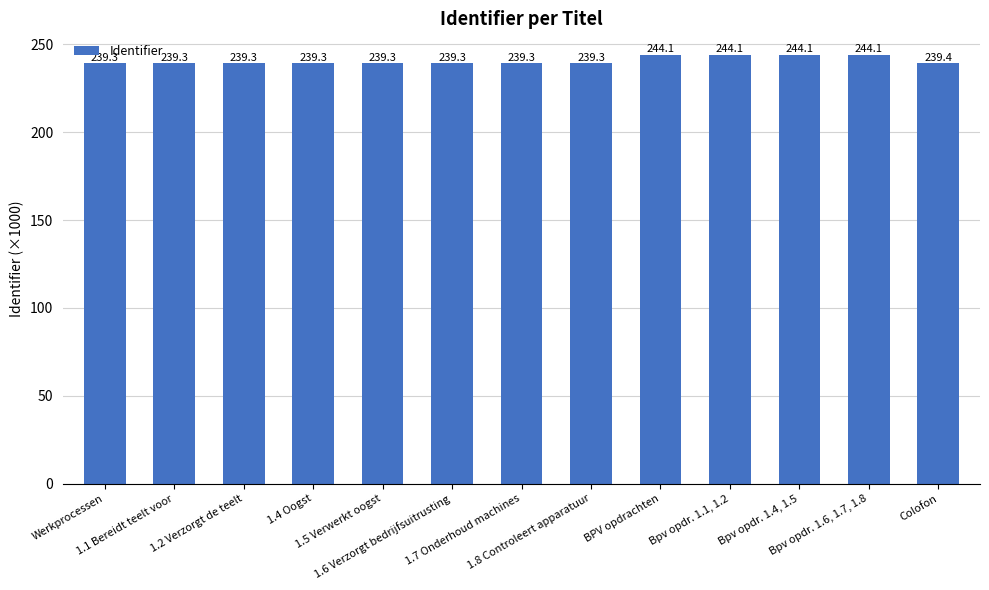

Does the chart contain any negative values?

No